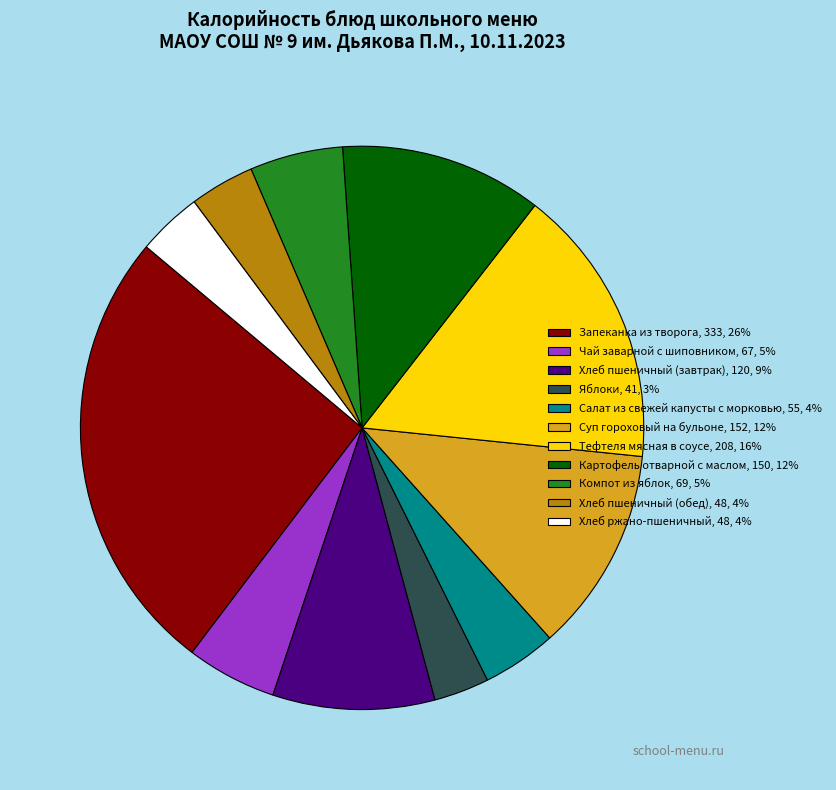

The Тефтеля мясная в соусе slice represents 6% of the pie. True or false?

False